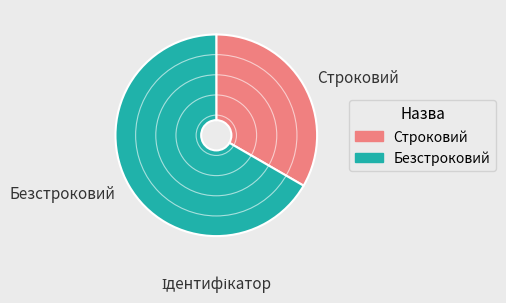

Is Строковий the majority of the pie?

No